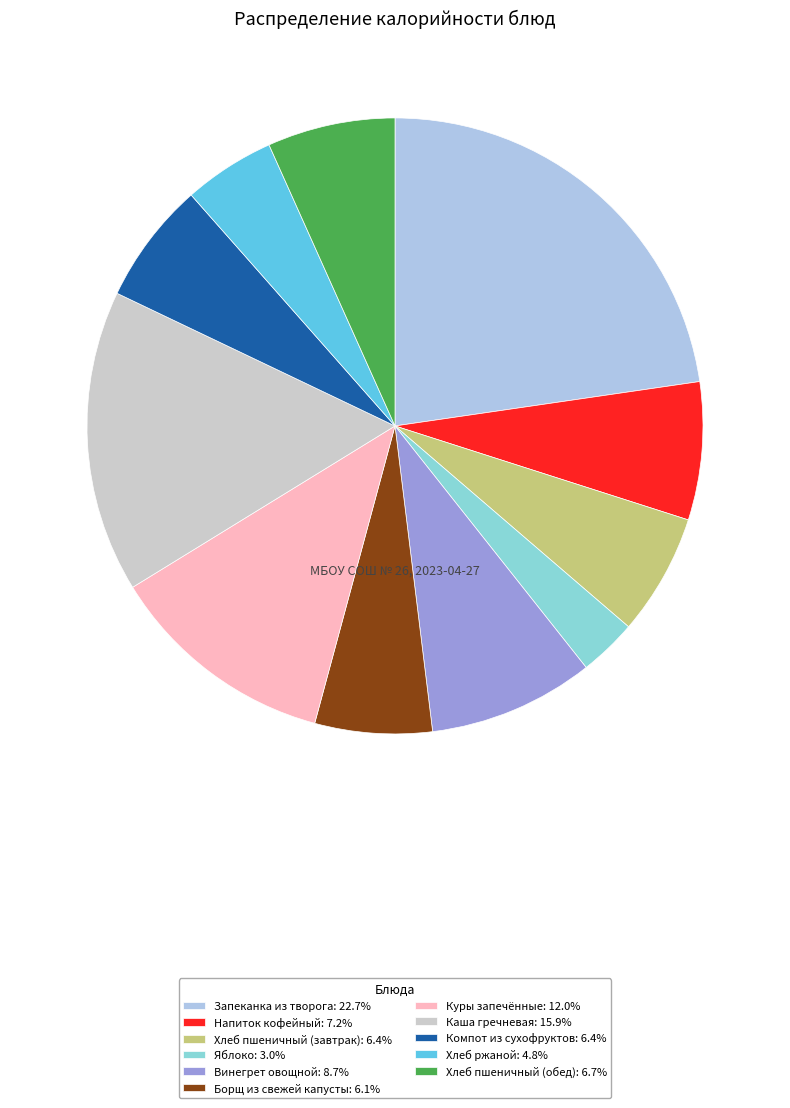

How many slices are in this pie chart?

11